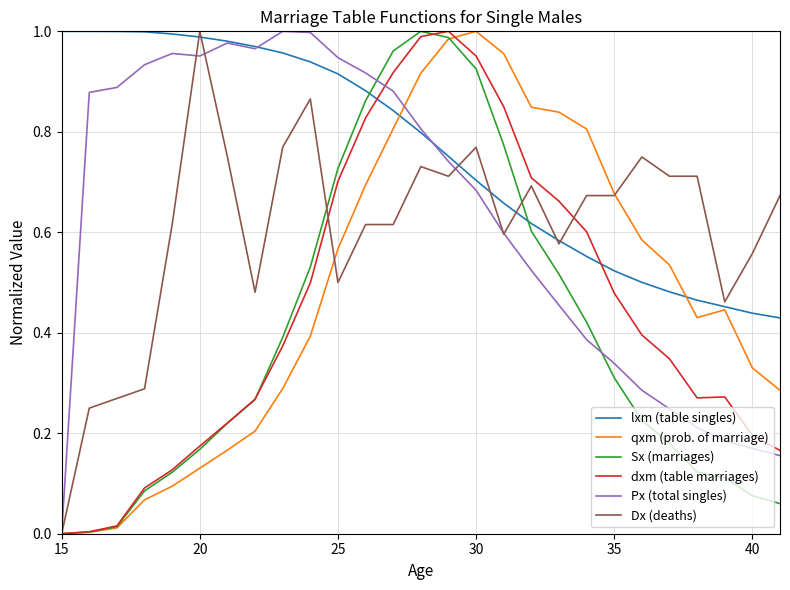

How many times do dxm (table marriages) and lxm (table singles) cross each other?

2